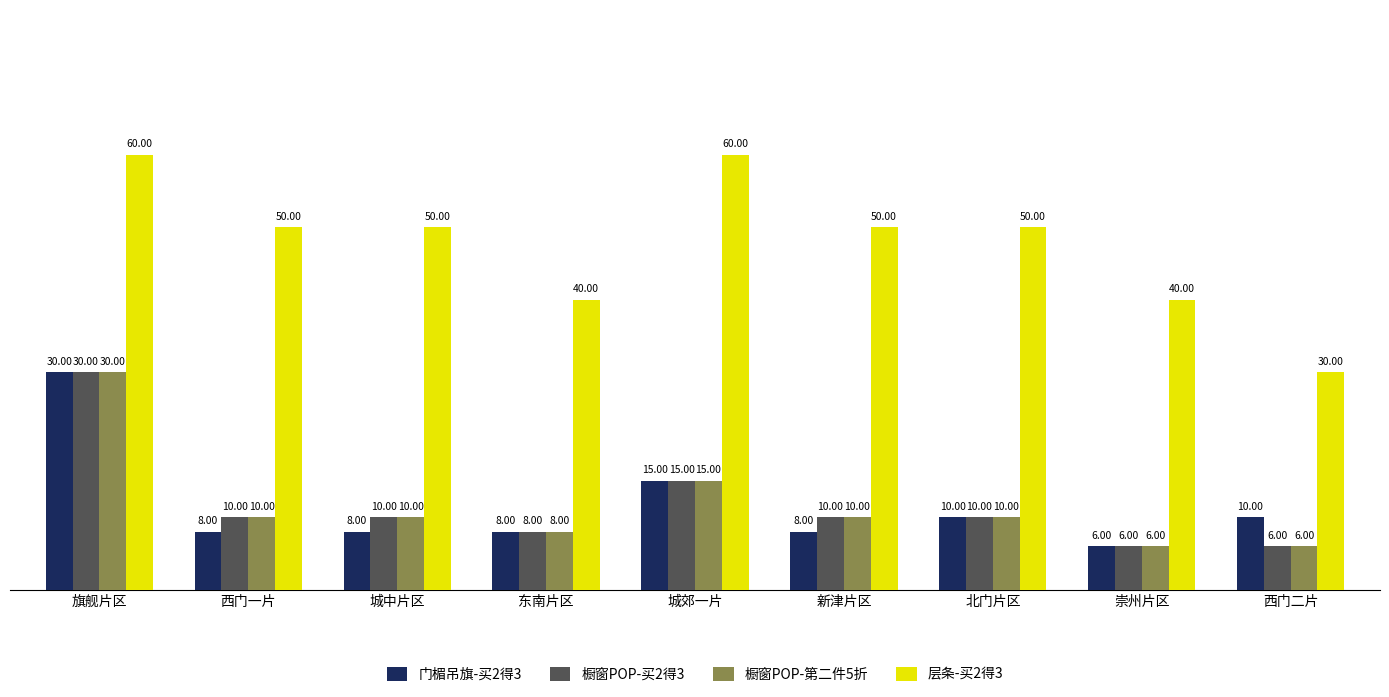

What is the sum of the 层条-买2得3 values at 北门片区 and 东南片区?

90